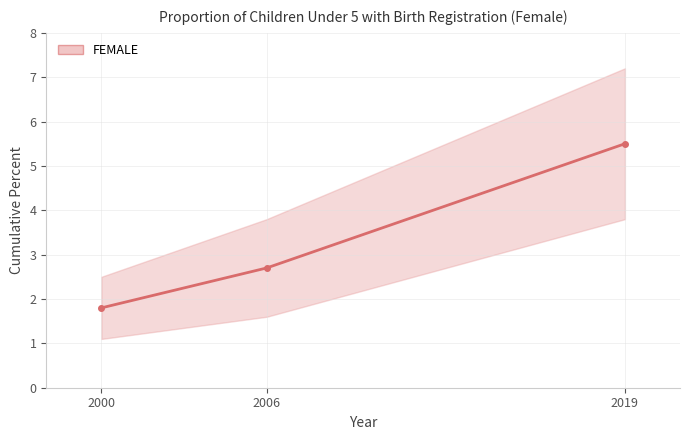

What is the smallest value displayed?

1.8